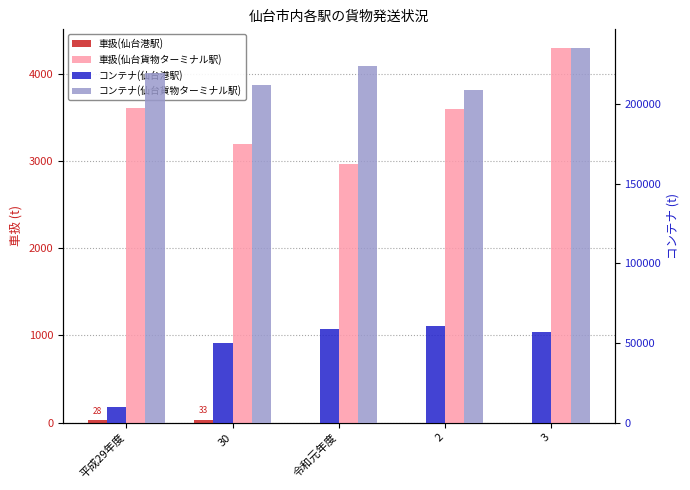

List the labels in order of コンテナ(仙台貨物ターミナル駅) value, largest first.

3, 令和元年度, 平成29年度, 30, 2